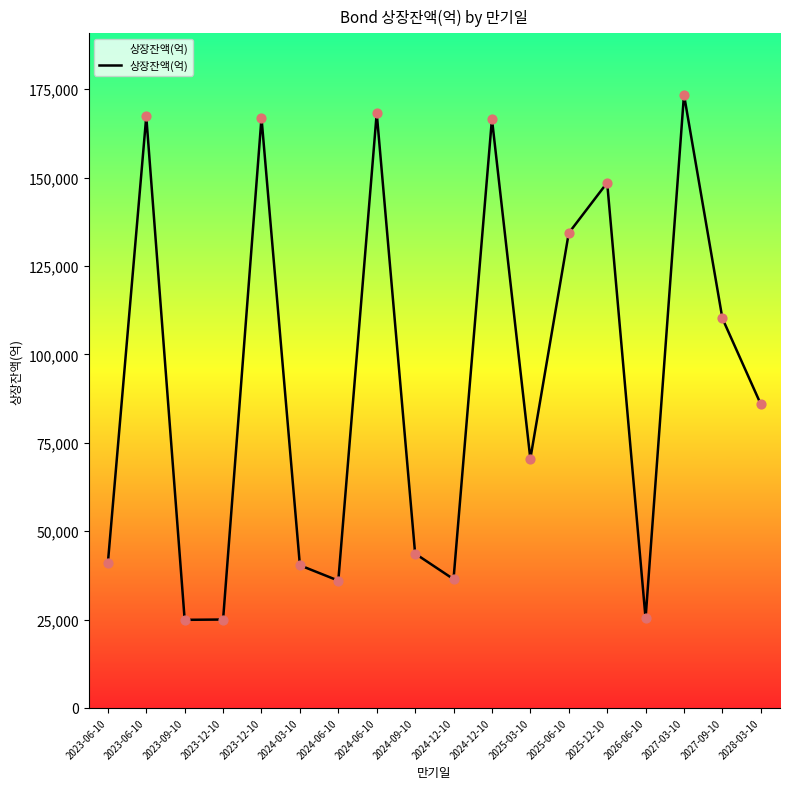

What is the ratio of the value at 2023-06-10 to the value at 2026-06-10?

6.6